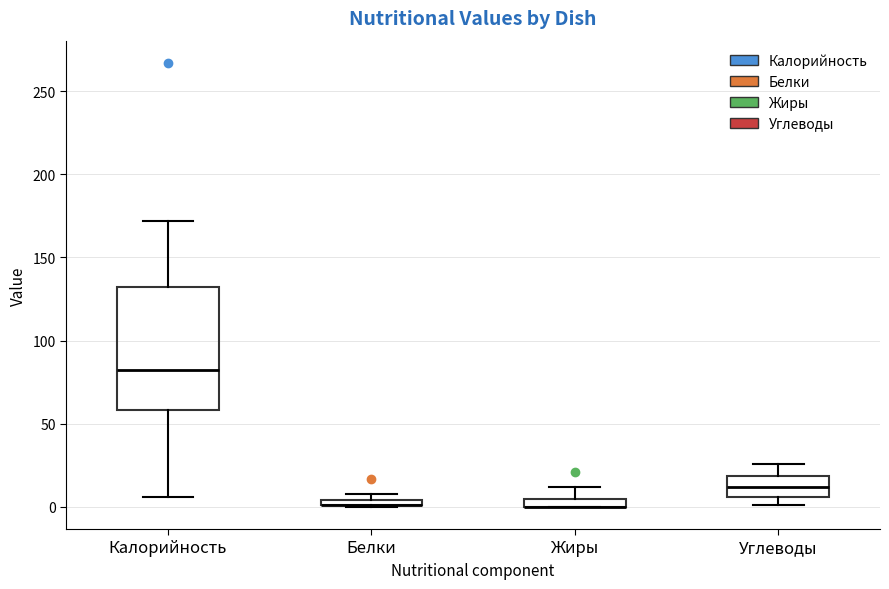

Where is the lower edge of the box for Углеводы on the y-axis? The values are not printed on the chart, so give them approximately, as read against the axis.

5